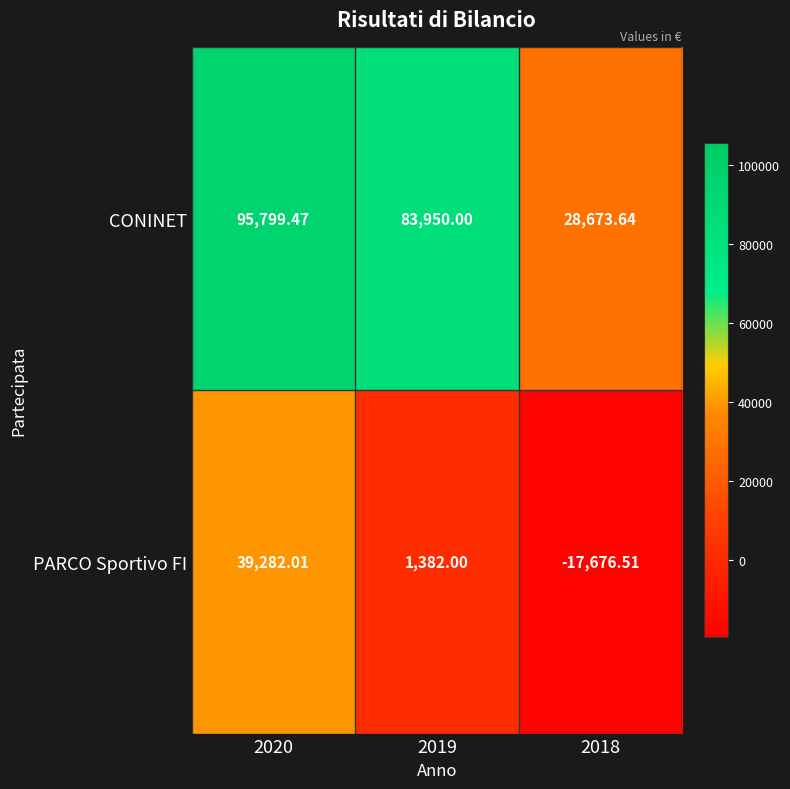

Between 2019 and 2018, which series saw the biggest shift?

CONINET